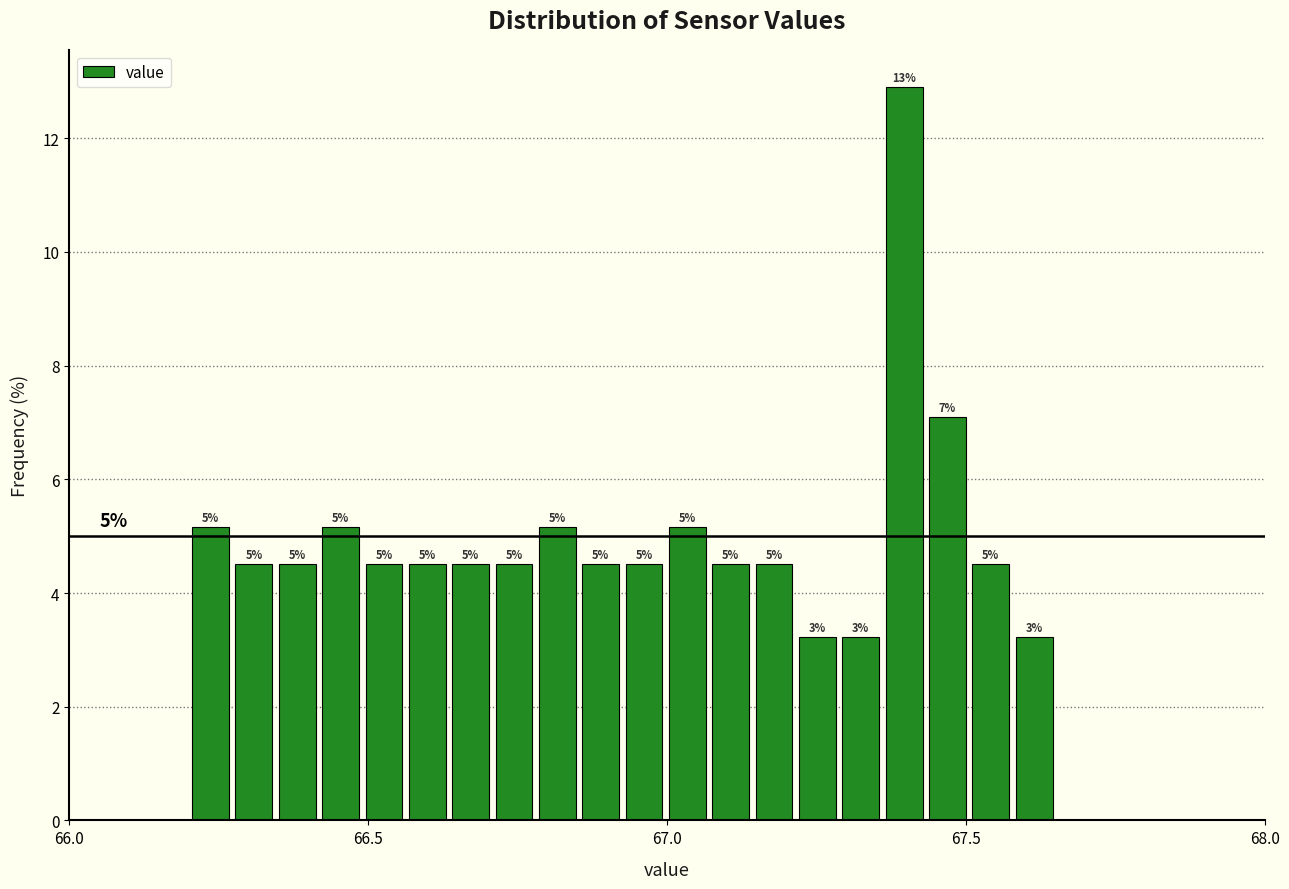

Around what value on the x-axis is the tallest bar? Give the approximate position of its centre, as read against the axis.

67.40